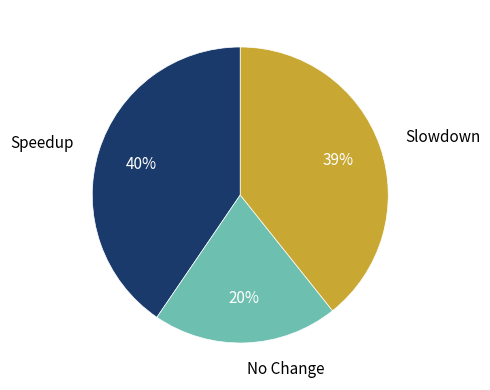

Between No Change and Speedup, which is larger?

Speedup